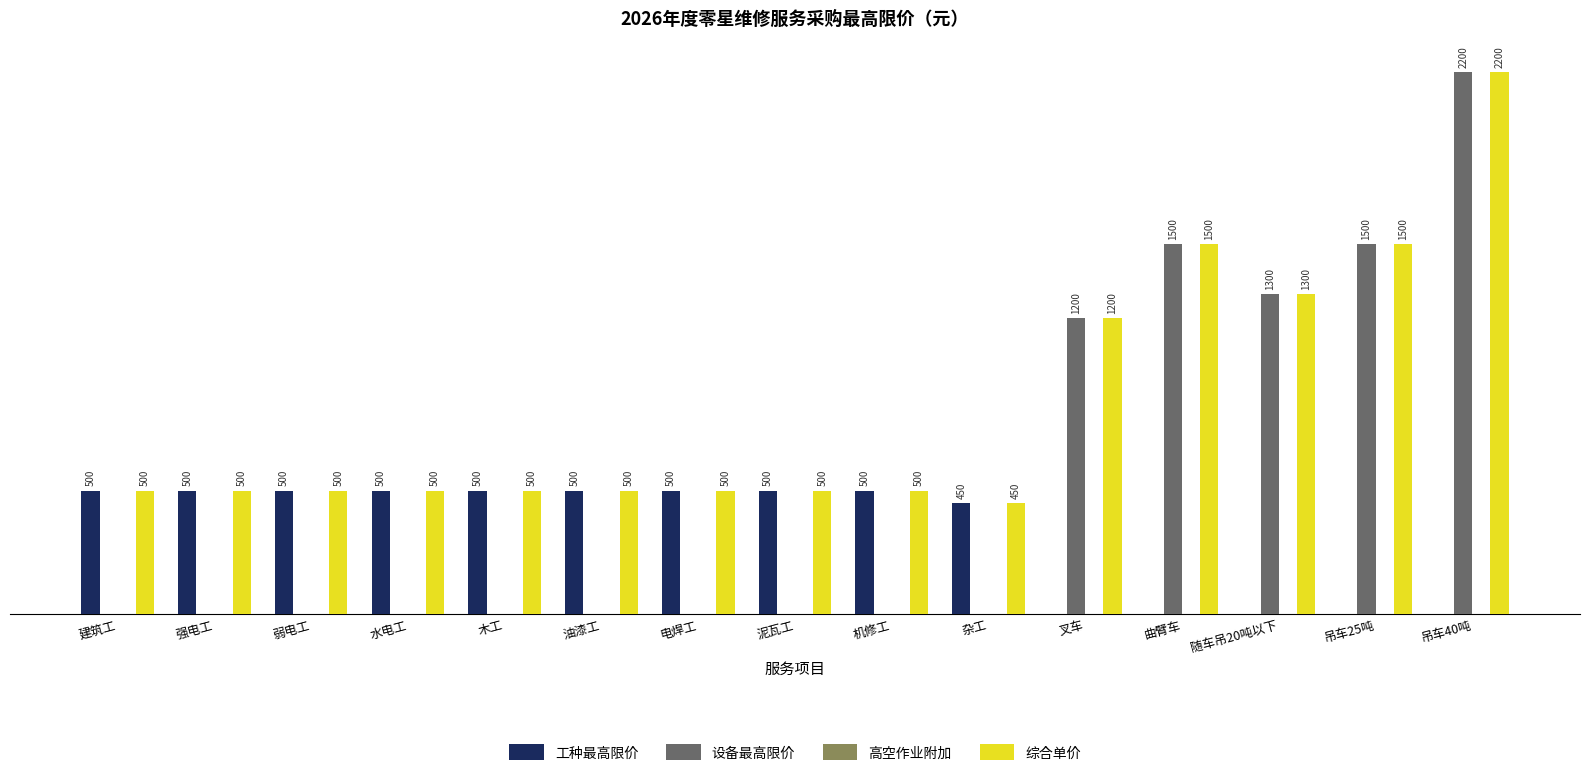

At which label does 综合单价 reach its peak?

吊车40吨